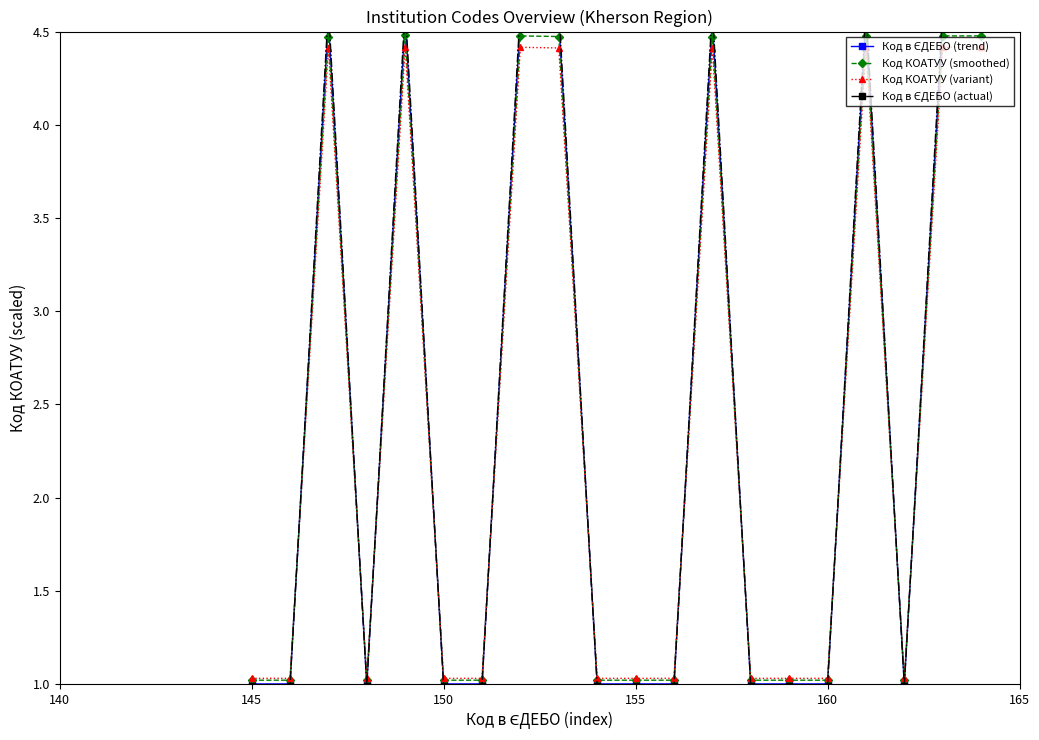

How many categories are shown in the chart?

20